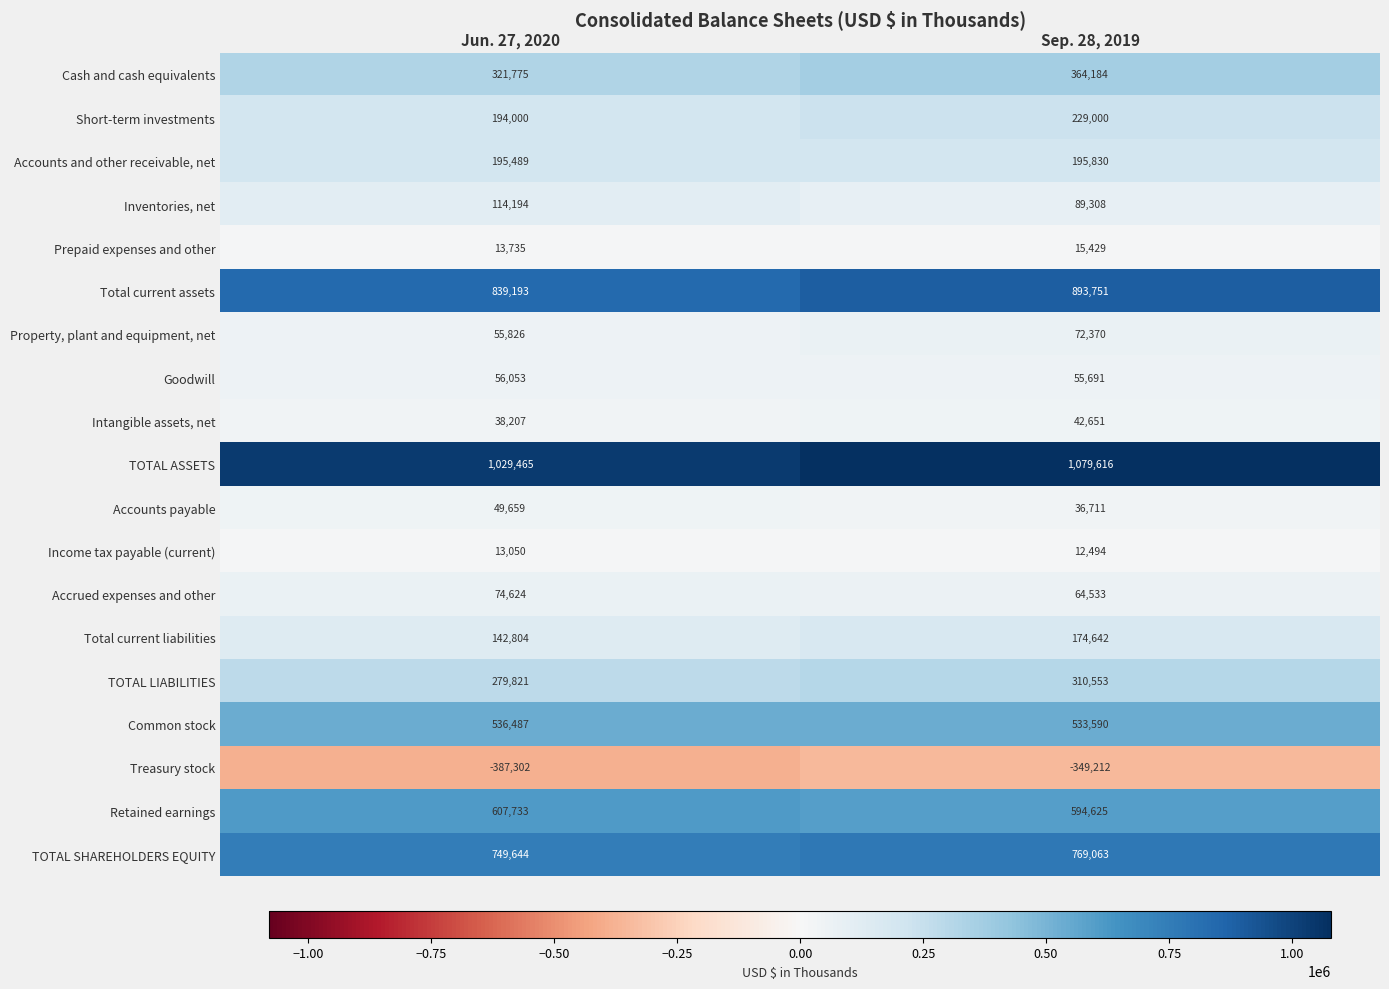

Which series has the widest spread of values?

Total current assets